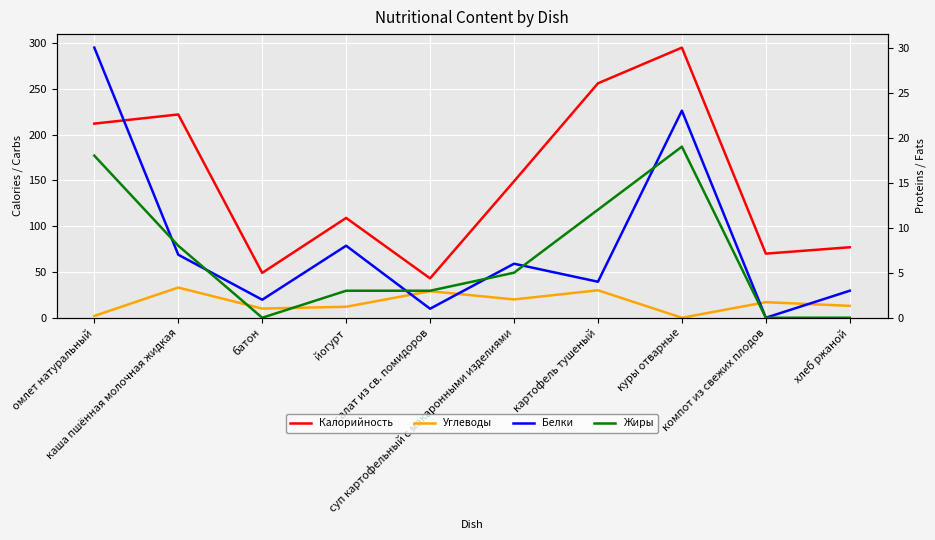

True or false: Углеводы and Калорийность intersect in this chart.

False